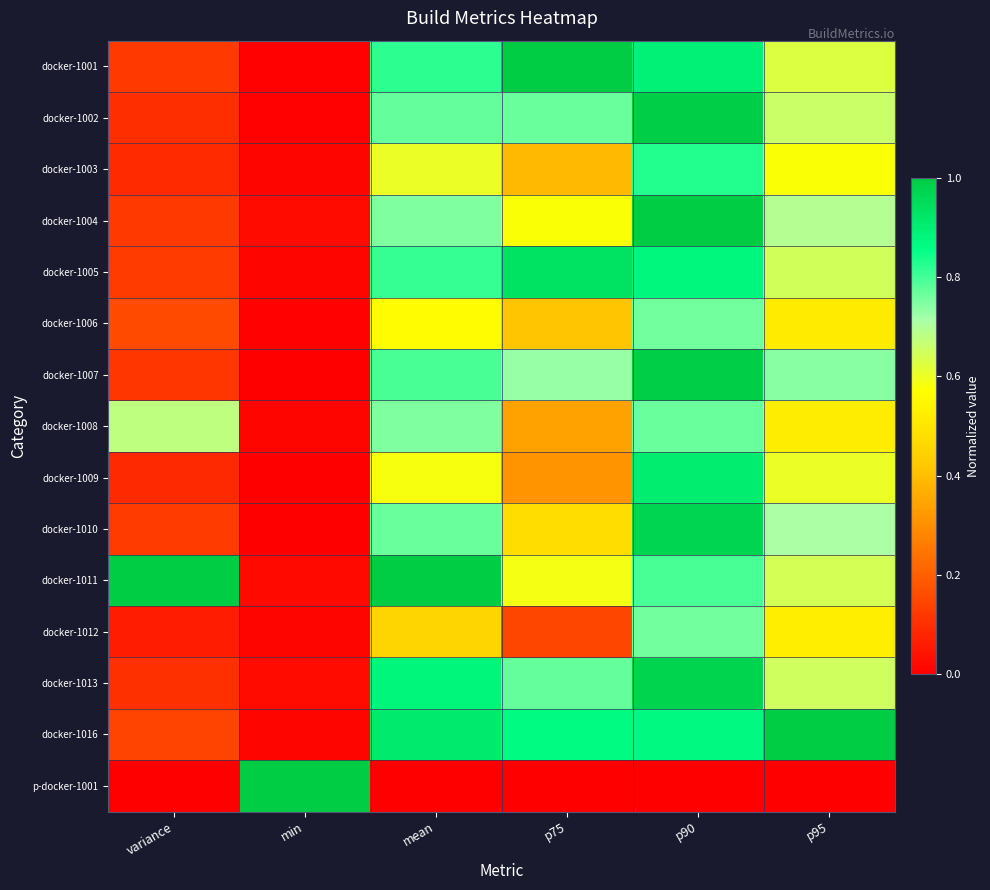

Rank the series by their maximum value, from lowest to highest.

docker-1012, docker-1006, docker-1008, docker-1003, docker-1009, docker-1005, docker-1010, docker-1013, docker-1007, docker-1002, docker-1001, docker-1004, docker-1011, docker-1016, p-docker-1001